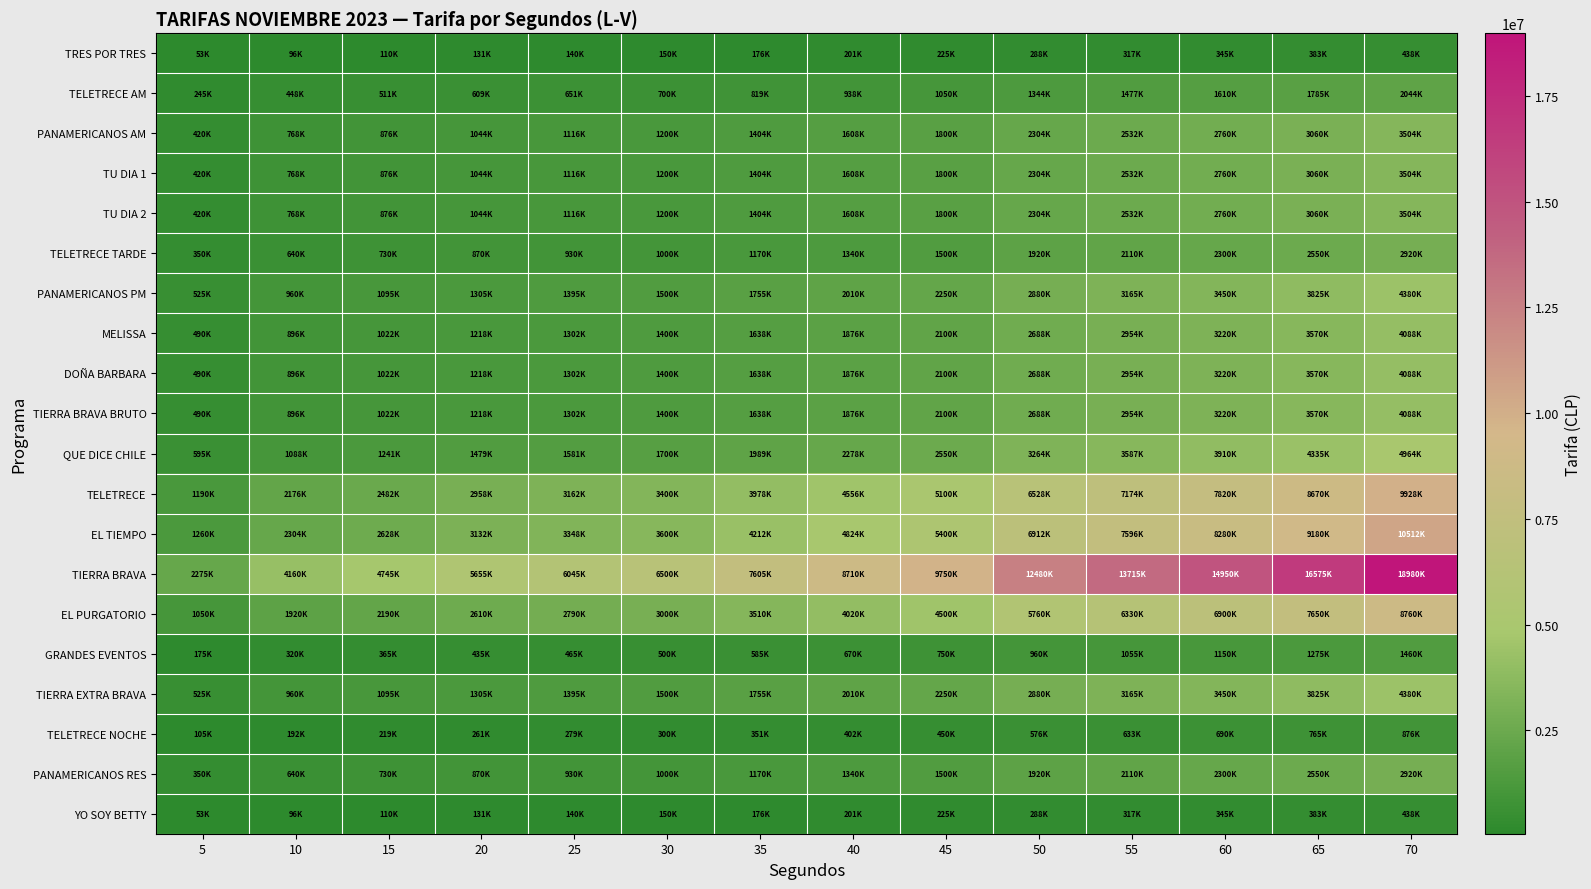

What is the spread (max minus min) of values at 60?

14605000